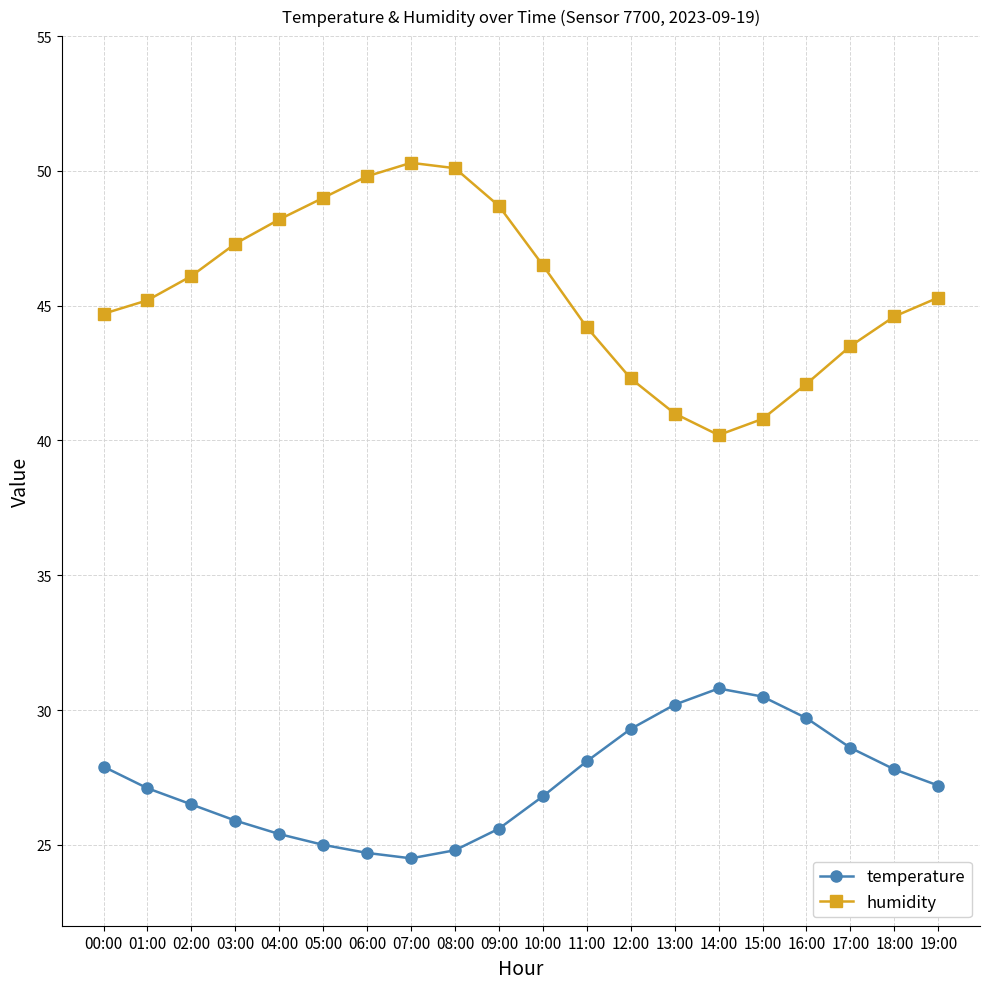

How many data points in humidity are above 45?

11